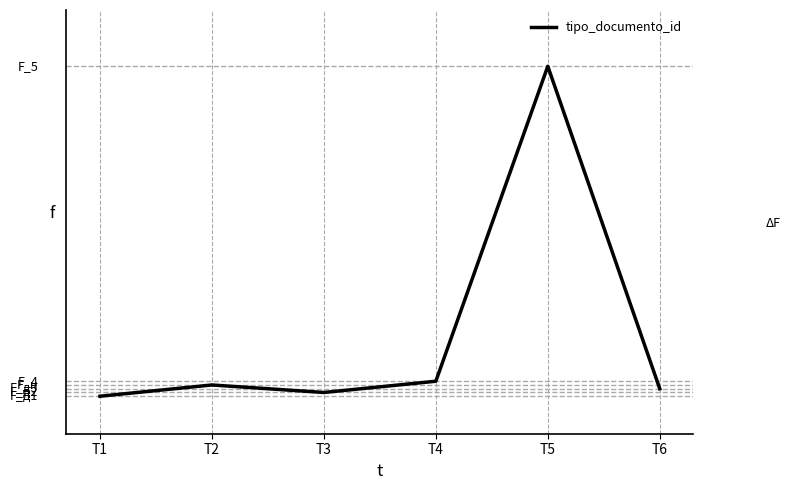

Does the chart display data point markers on the line(s)?

No